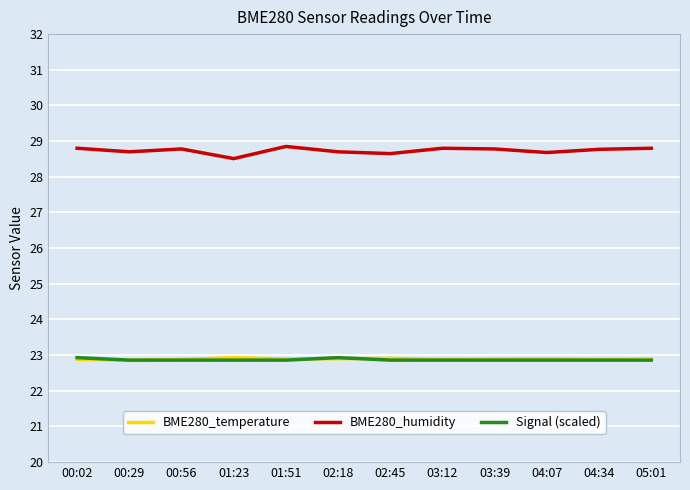

Is it true that BME280_humidity equals 28.8 at 00:02?

True